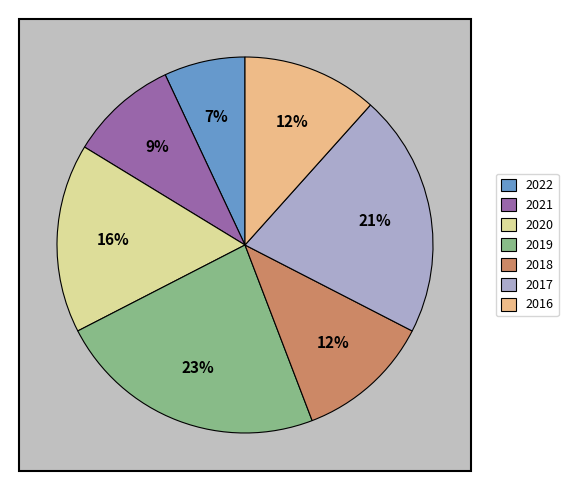

Rank the categories by value from highest to lowest.

2019, 2017, 2020, 2018, 2016, 2021, 2022